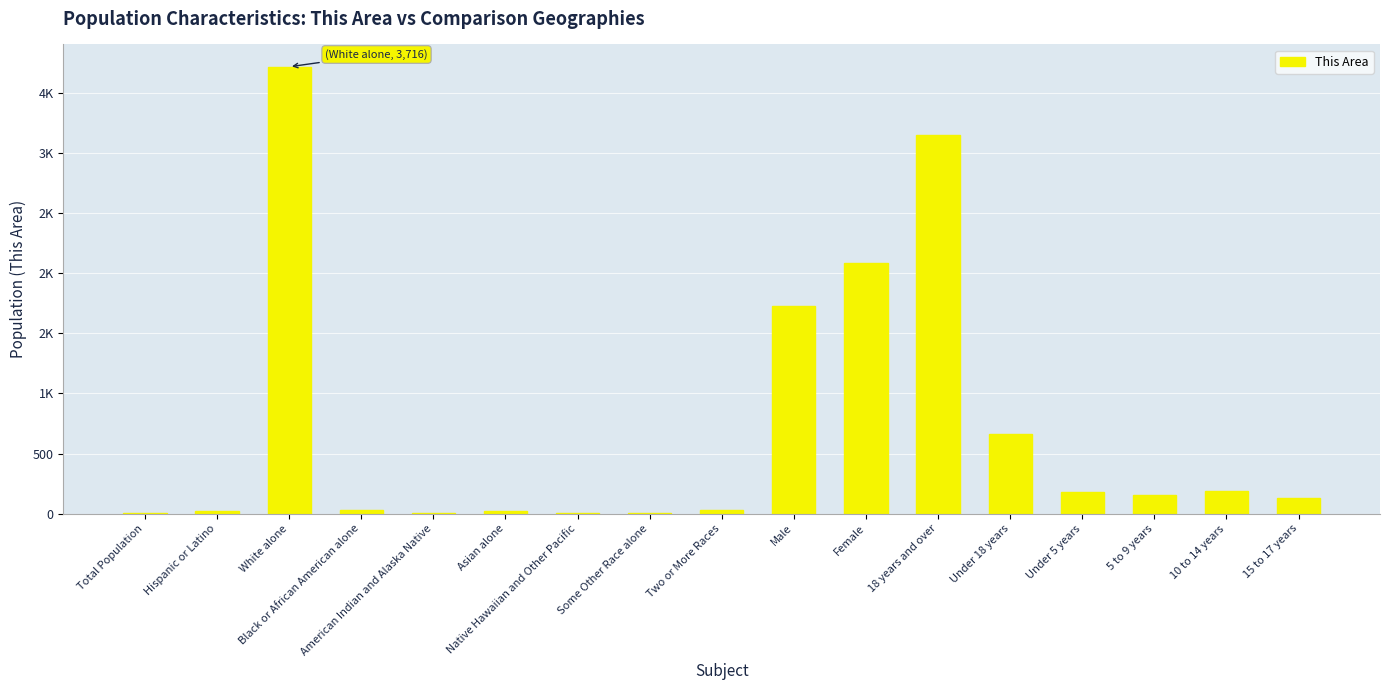

What is the change in value from 10 to 14 years to 15 to 17 years?

-59